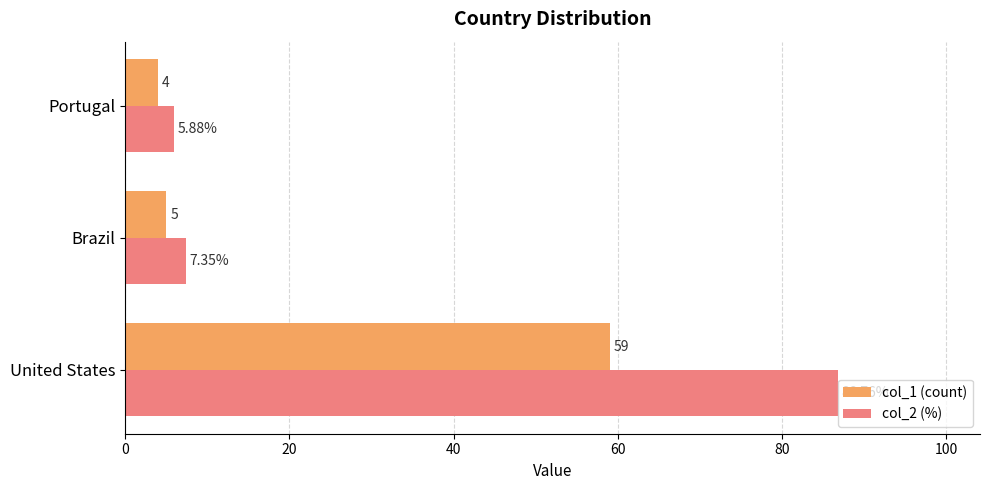

At which category is the sum across all series the highest?

United States